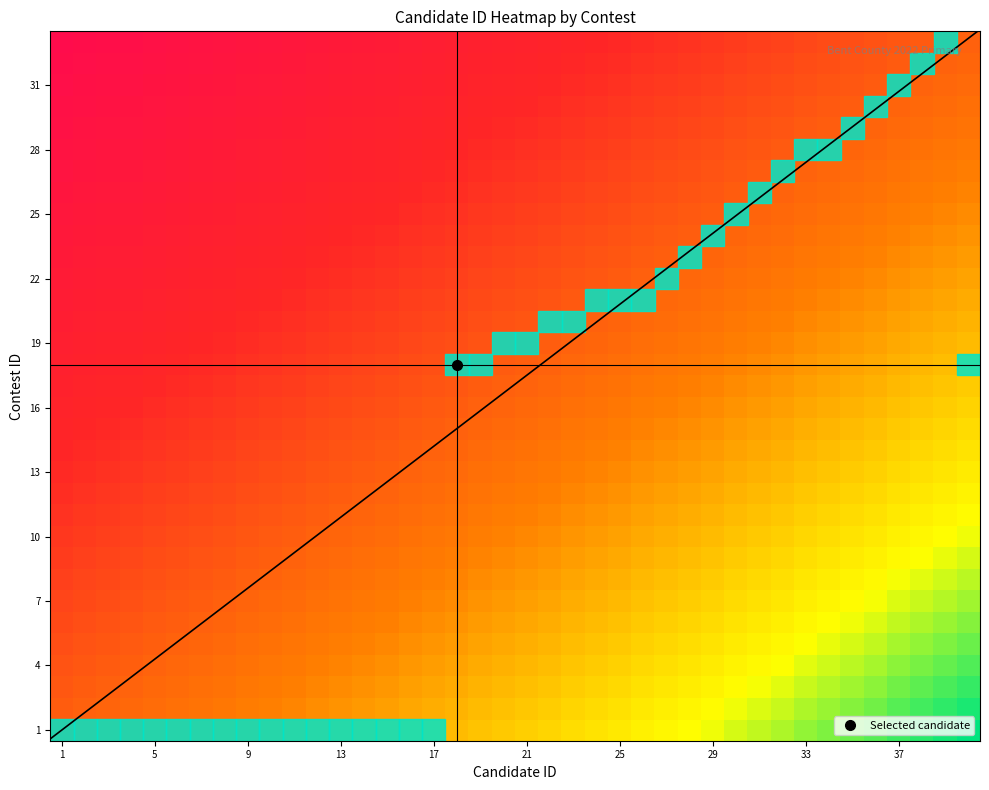

At which category does the chart reach its minimum across all series?

39